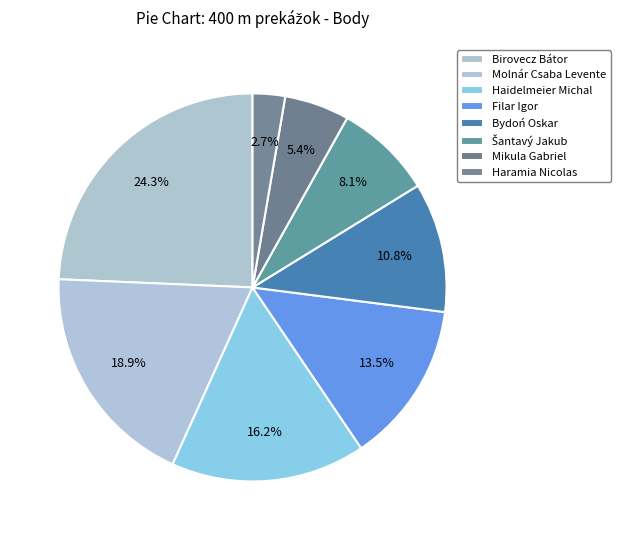

Does Filar Igor represent more than half of the total?

No